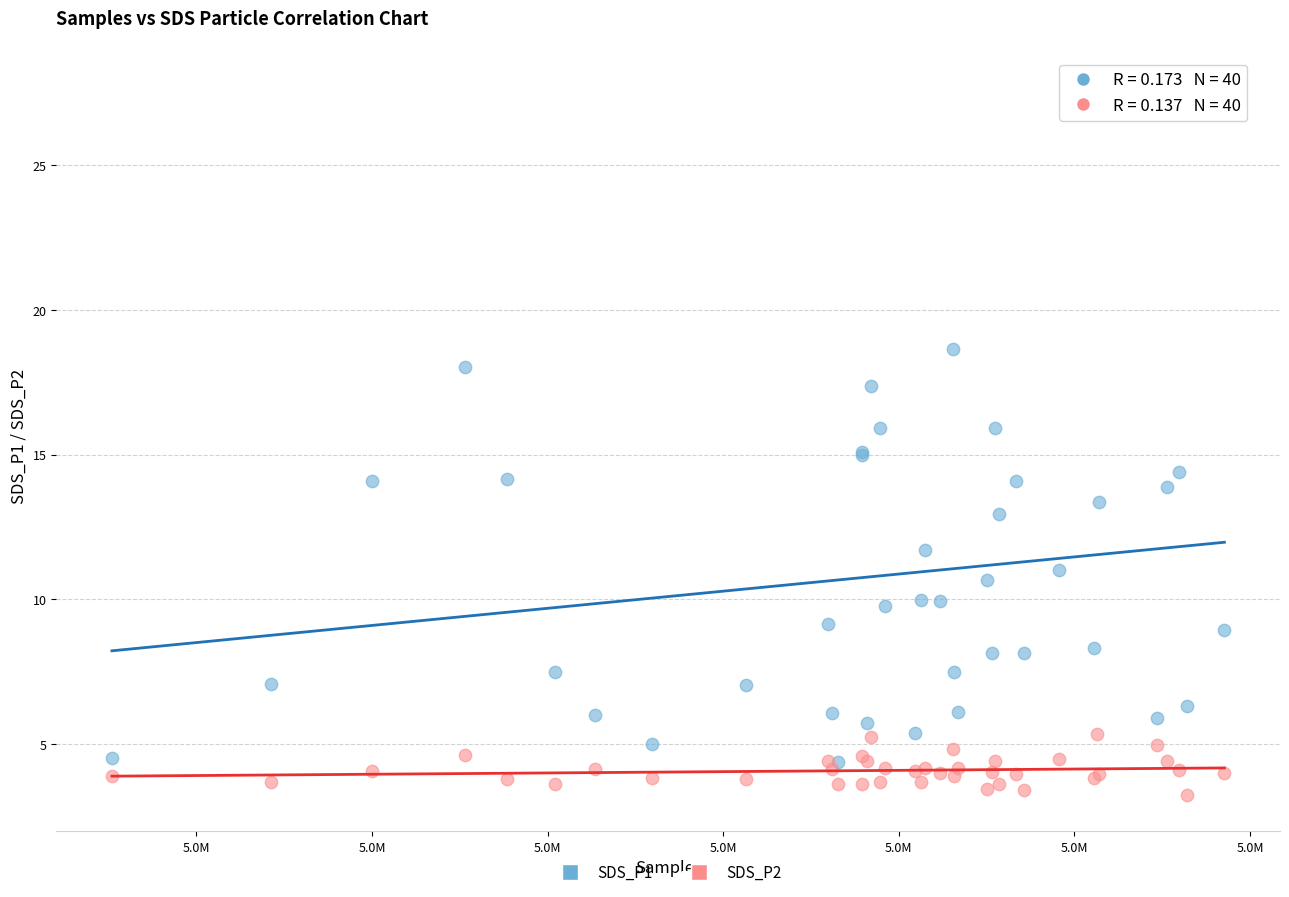

Which series has the widest spread of Y values?

SDS_P1